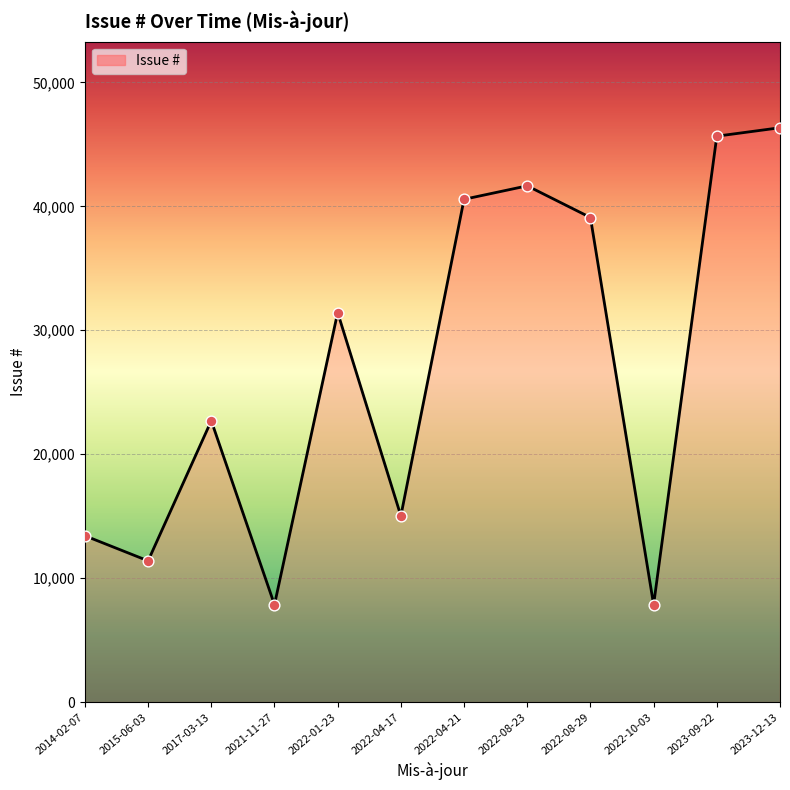

Between 2023-12-13 and 2022-08-23, which is larger?

2023-12-13